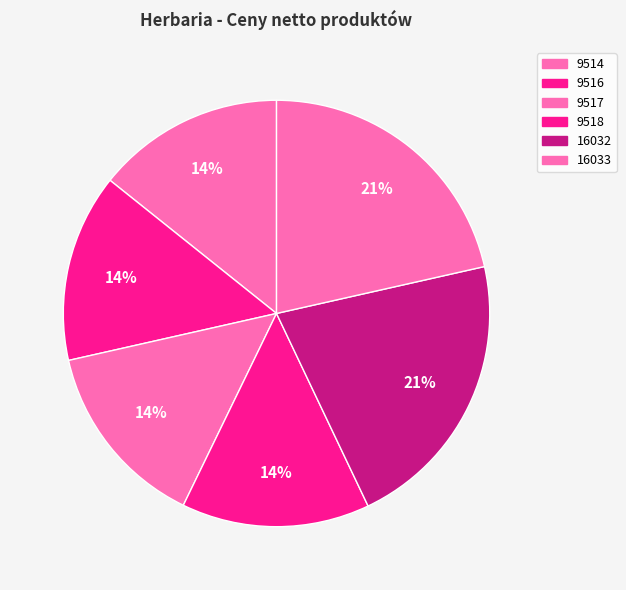

Count the number of slices in the pie.

6